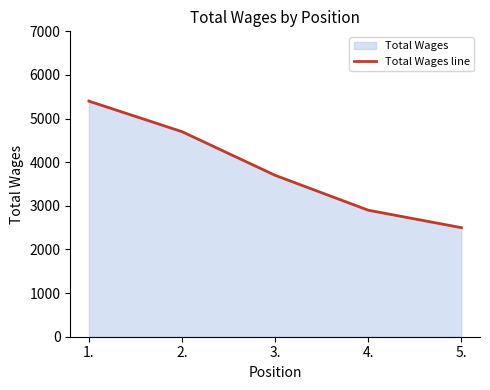

What is the minimum value shown in the chart?

2500